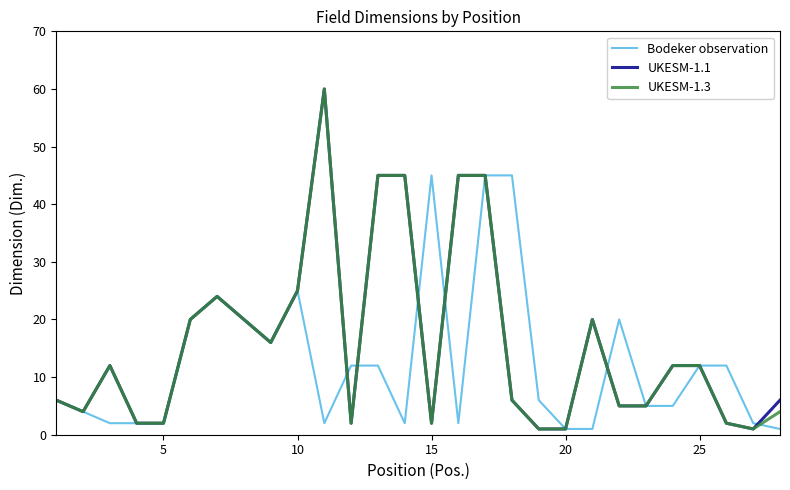

Which series ends up on top after the final intersection of UKESM-1.1 and Bodeker observation?

UKESM-1.1